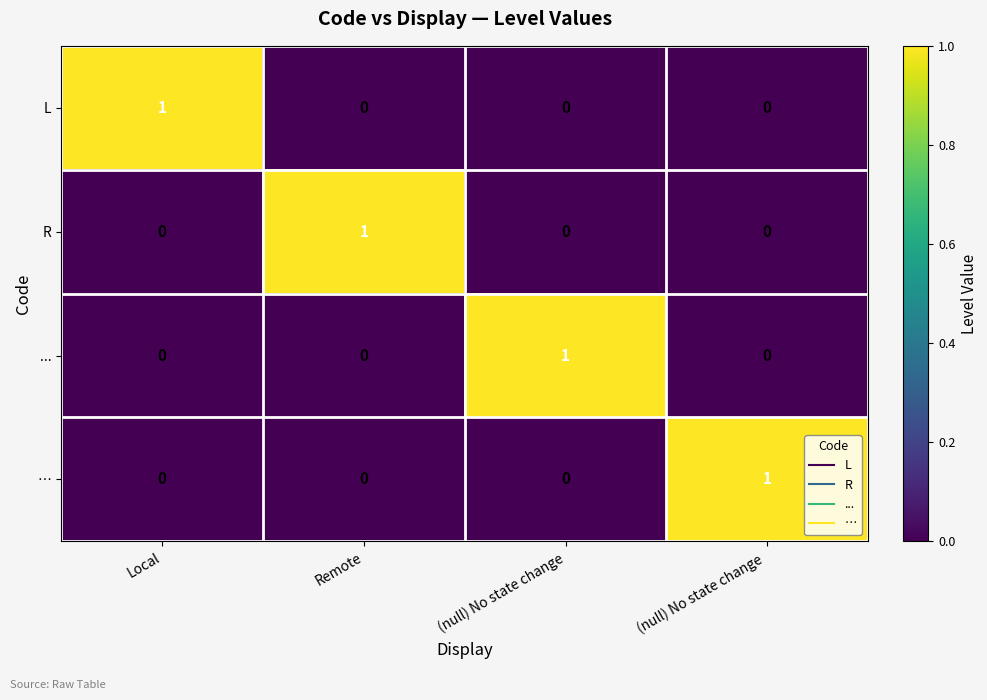

Reading right to left, list all the values displayed in this chart.

L: (null) No state change =0	(null) No state change=0	Remote=0	Local=1
R: (null) No state change =0	(null) No state change=0	Remote=1	Local=0
...: (null) No state change =0	(null) No state change=1	Remote=0	Local=0
…: (null) No state change =1	(null) No state change=0	Remote=0	Local=0